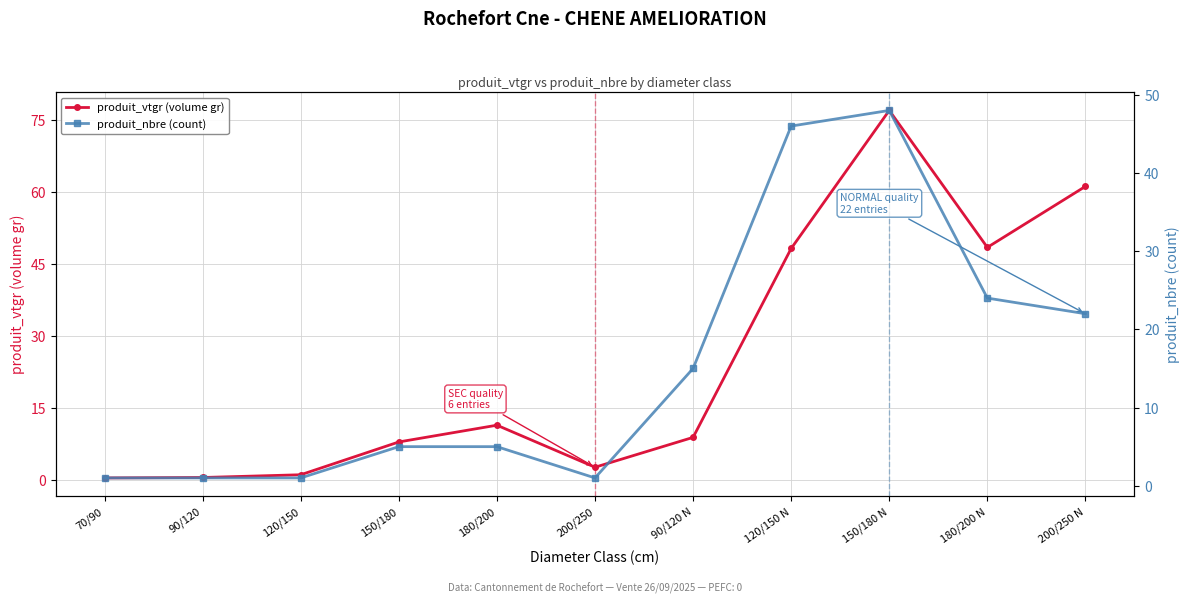

Rank the series by their average value, from lowest to highest.

produit_nbre (count), produit_vtgr (volume gr)